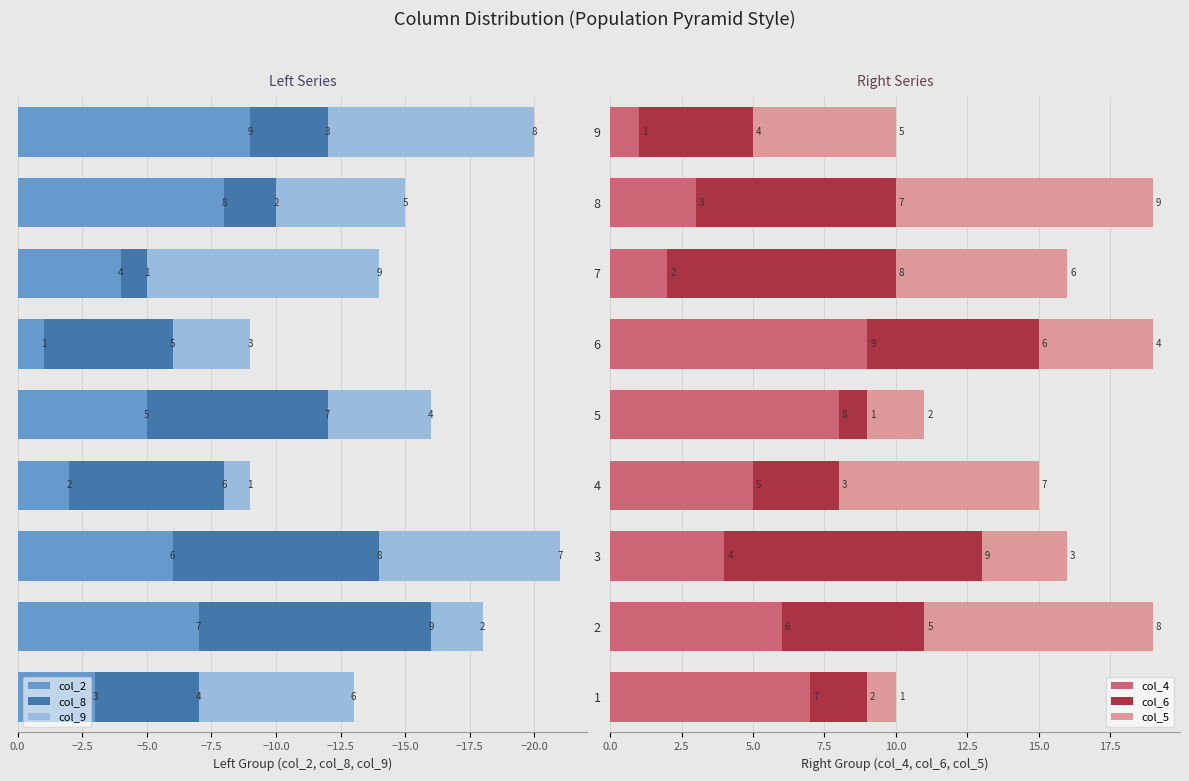

What is the difference between the maximum and minimum values in the col_4 series?

8